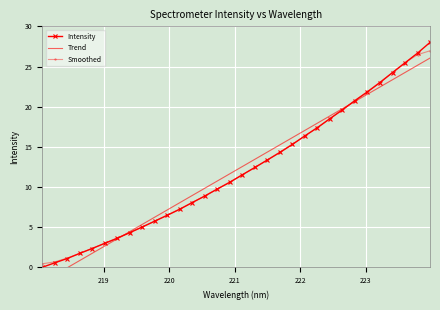

True or false: Smoothed has more than 2 interior local peaks.

False